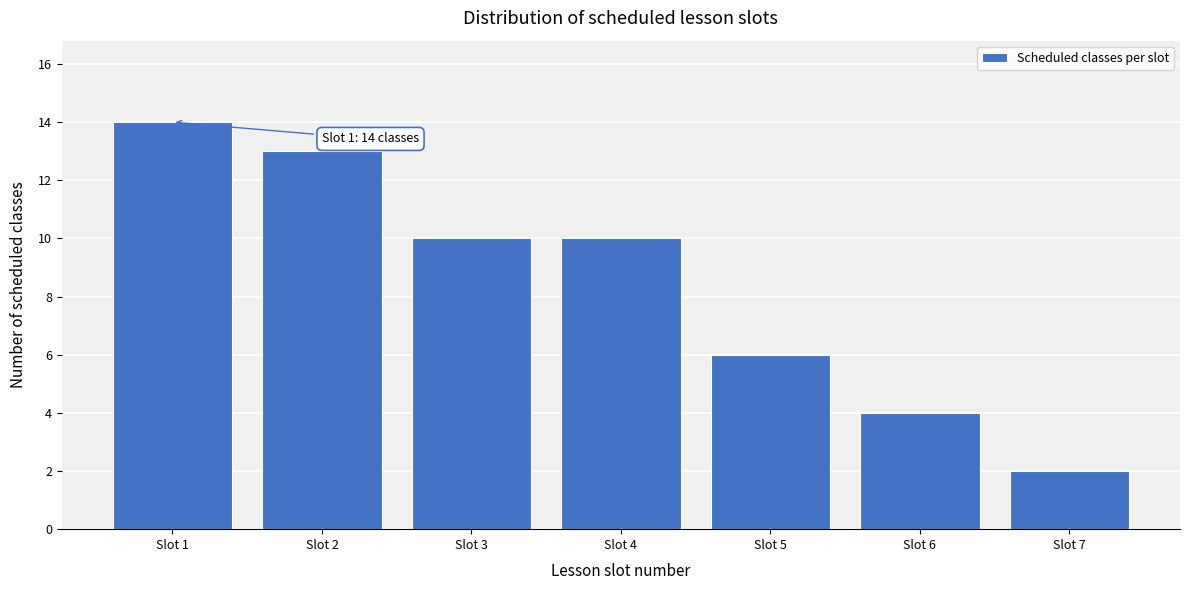

Reading right to left, extract all data points from this chart.

Slot 7=2	Slot 6=4	Slot 5=6	Slot 4=10	Slot 3=10	Slot 2=13	Slot 1=14